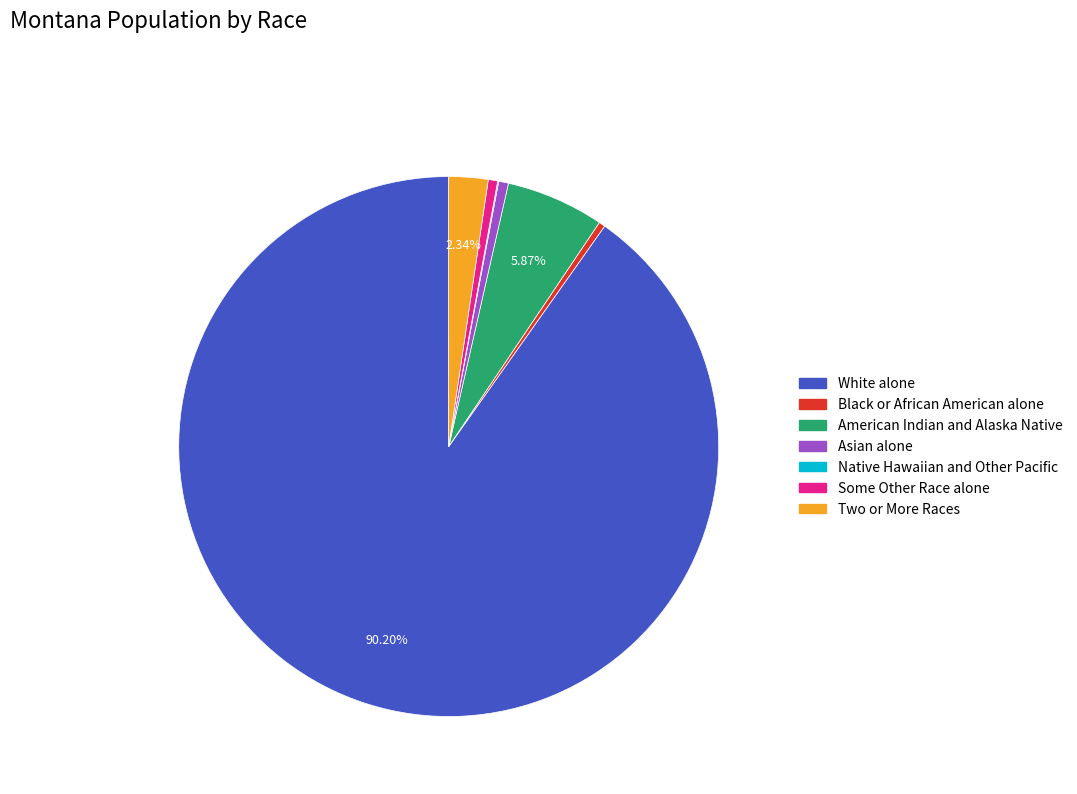

Does any single category account for the majority?

Yes